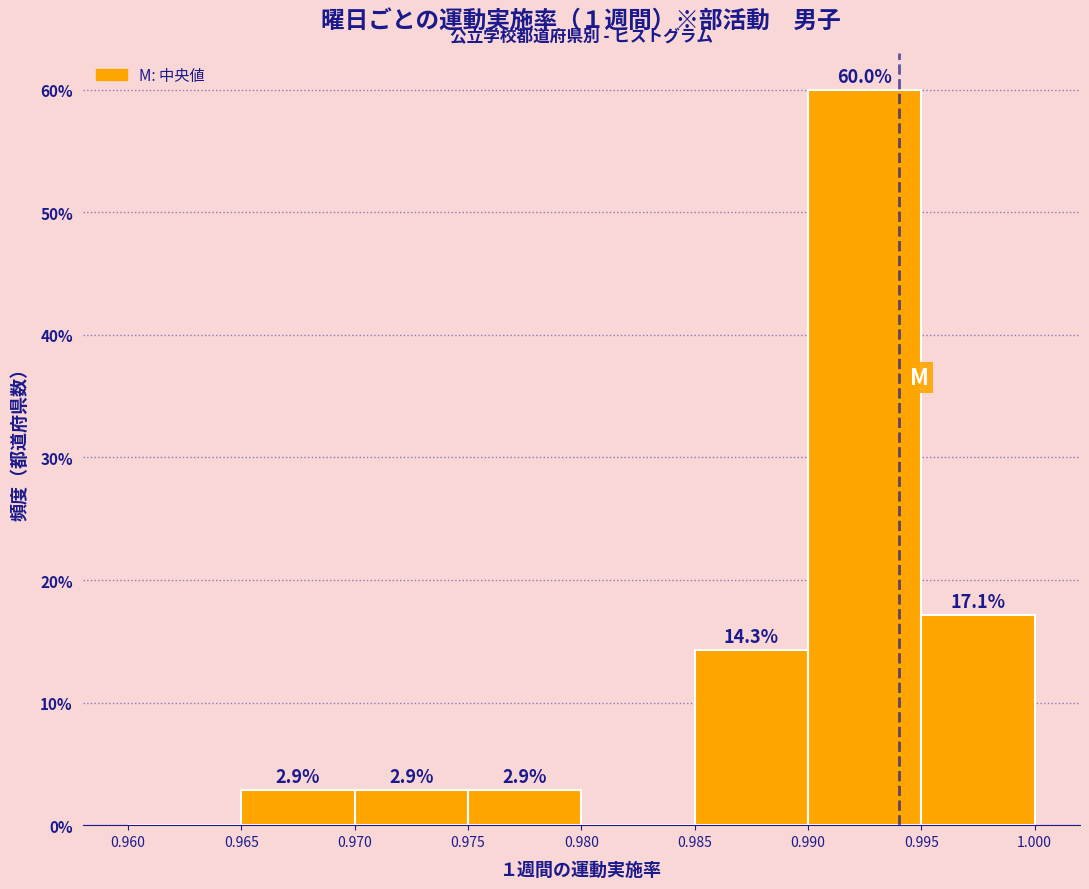

Which range on the x-axis has the tallest bar?

0.990 to 0.995